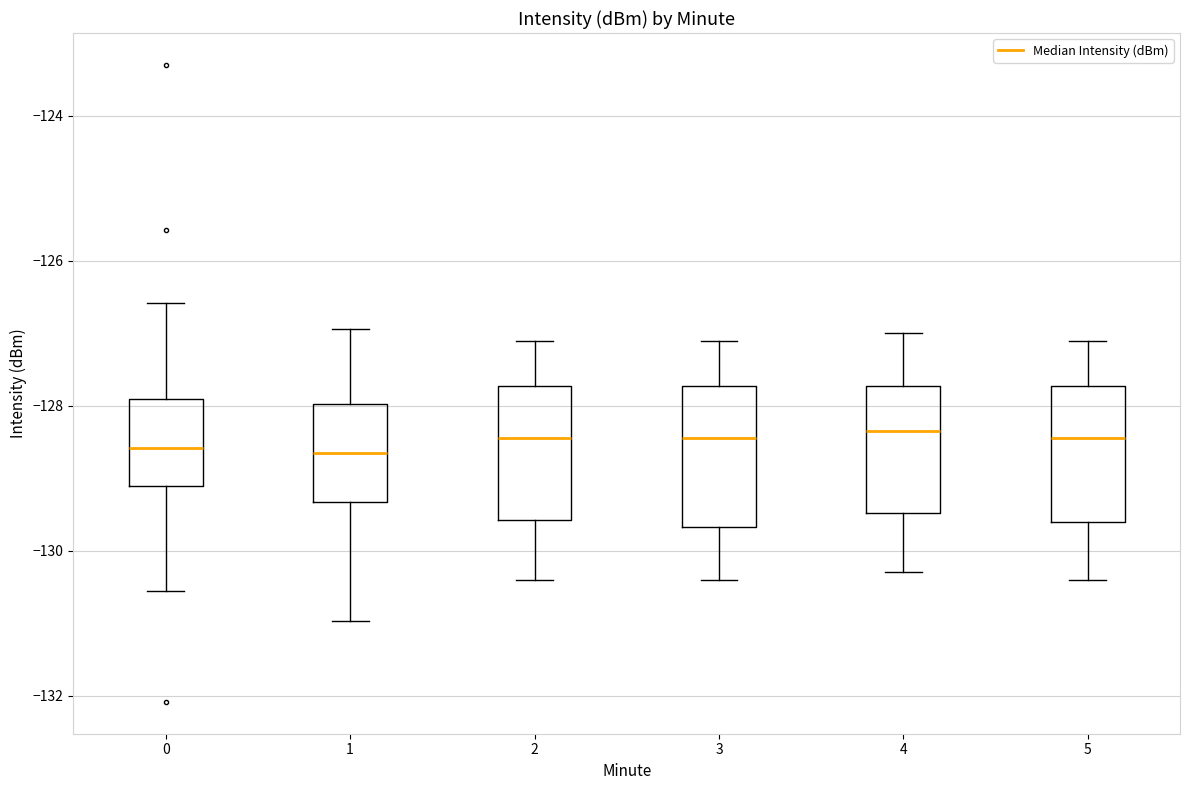

Reading left to right, read every box against the y-axis: the position of its median line, the range the box covers, and the ends of its whiskers. The values are not printed on the chart, so give them approximately, as read against the axis.

0: median -128.6, box -129.2 to -128.0, whiskers -130.6 to -126.6
1: median -128.6, box -129.4 to -128.0, whiskers -131.0 to -127.0
2: median -128.4, box -129.6 to -127.8, whiskers -130.4 to -127.0
3: median -128.4, box -129.6 to -127.8, whiskers -130.4 to -127.0
4: median -128.4, box -129.4 to -127.8, whiskers -130.2 to -127.0
5: median -128.4, box -129.6 to -127.8, whiskers -130.4 to -127.0